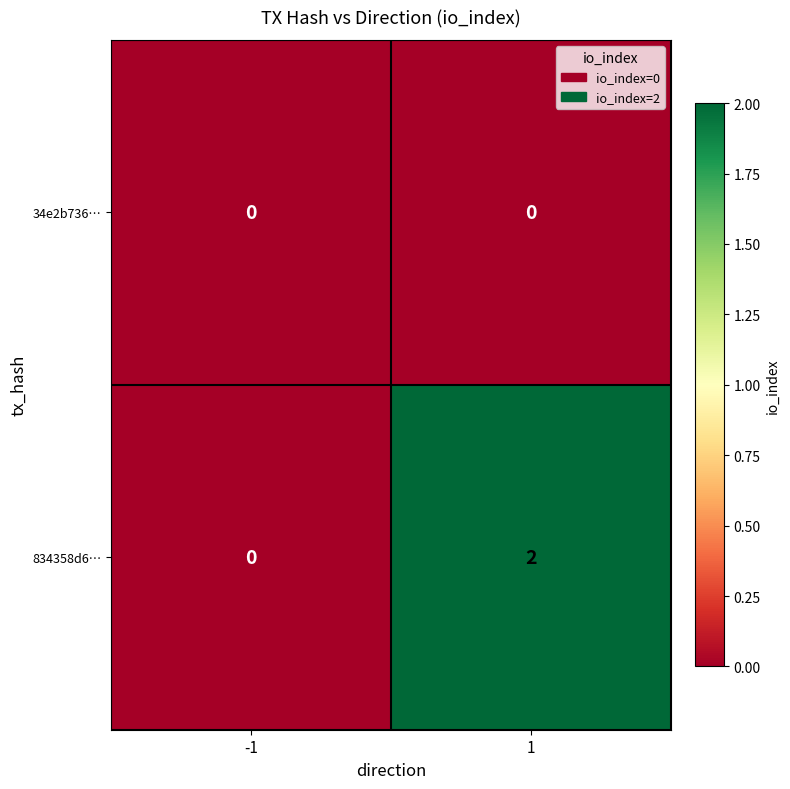

Rank the series at 1 from lowest to highest value.

34e2b736…, 834358d6…